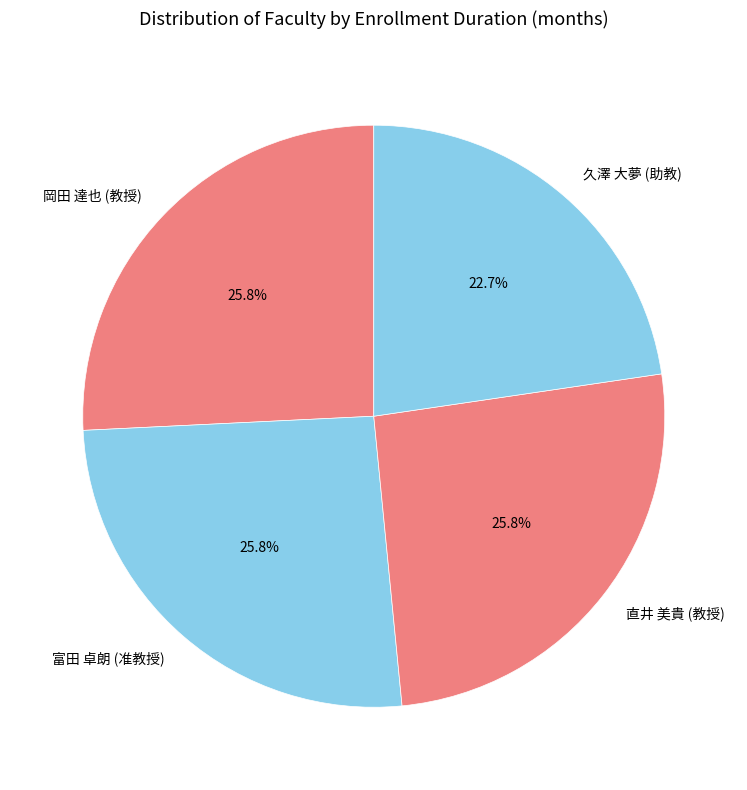

Which category has the smallest portion of the pie?

久澤 大夢 (助教)